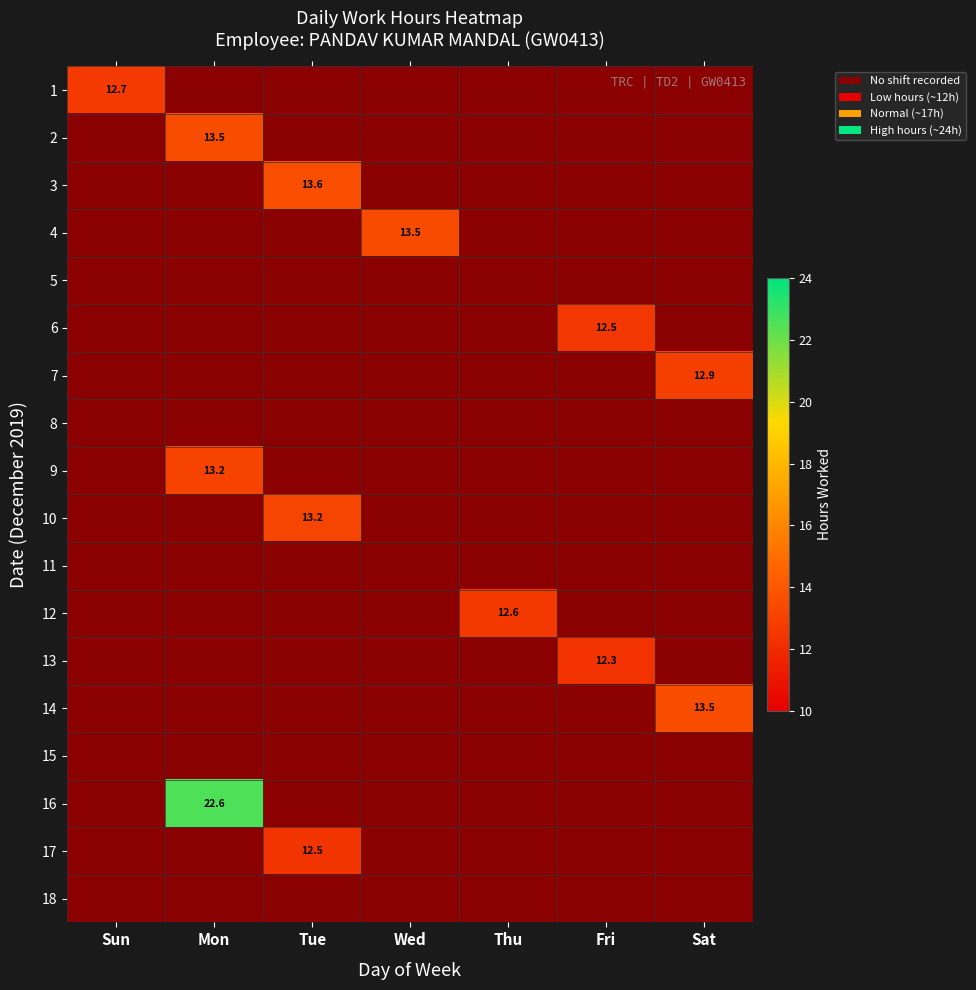

At Fri, list the series in order from smallest to largest.

1, 2, 3, 4, 5, 6, 7, 8, 9, 10, 11, 12, 13, 14, 15, 16, 17, 18